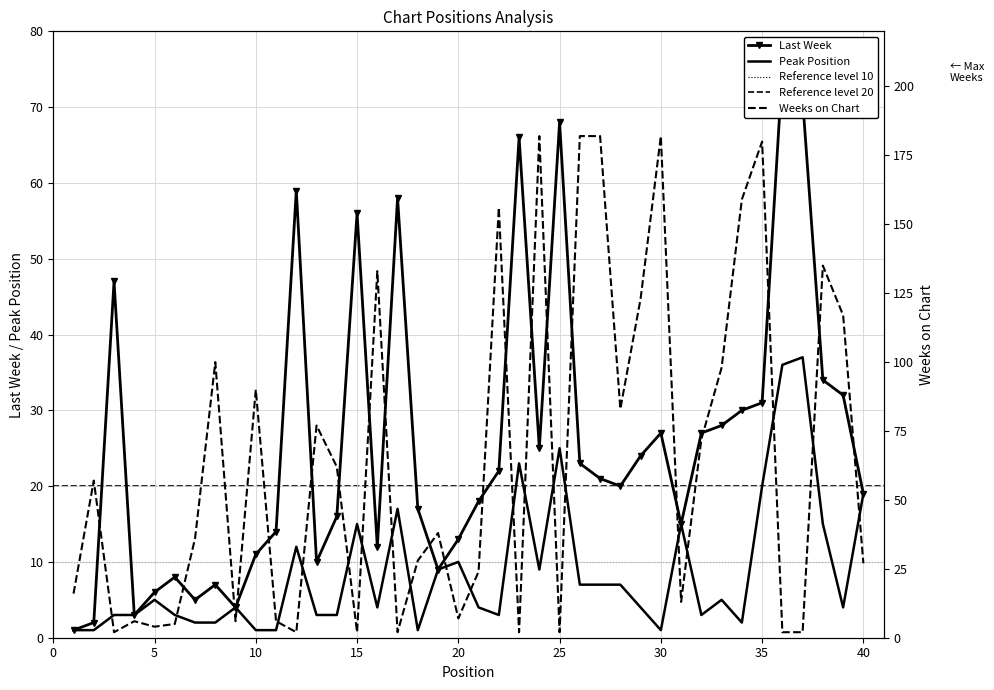

How many interior local valleys does the Weeks on Chart series have?

11